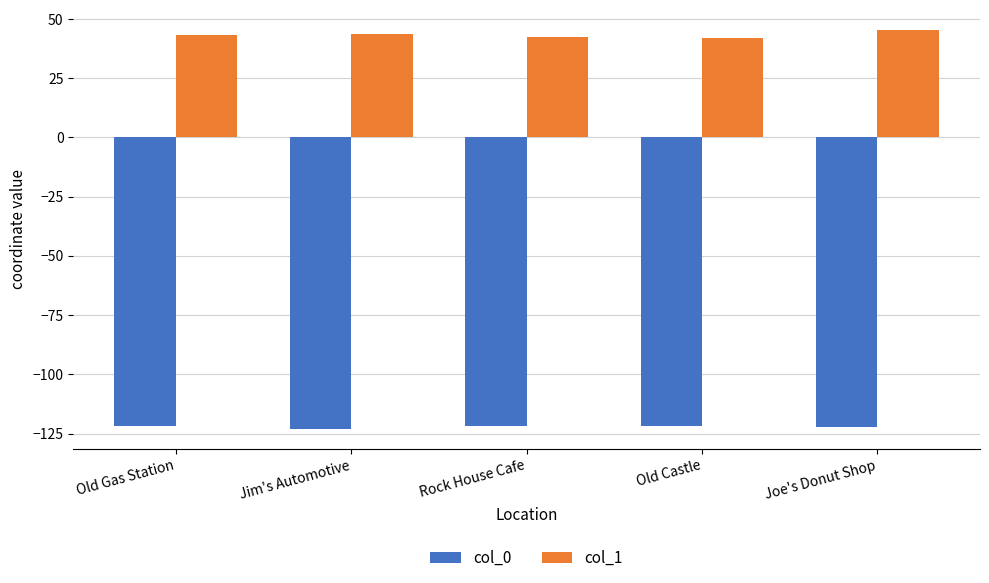

Is it true that col_1 equals 71.4 at Rock House Cafe?

False